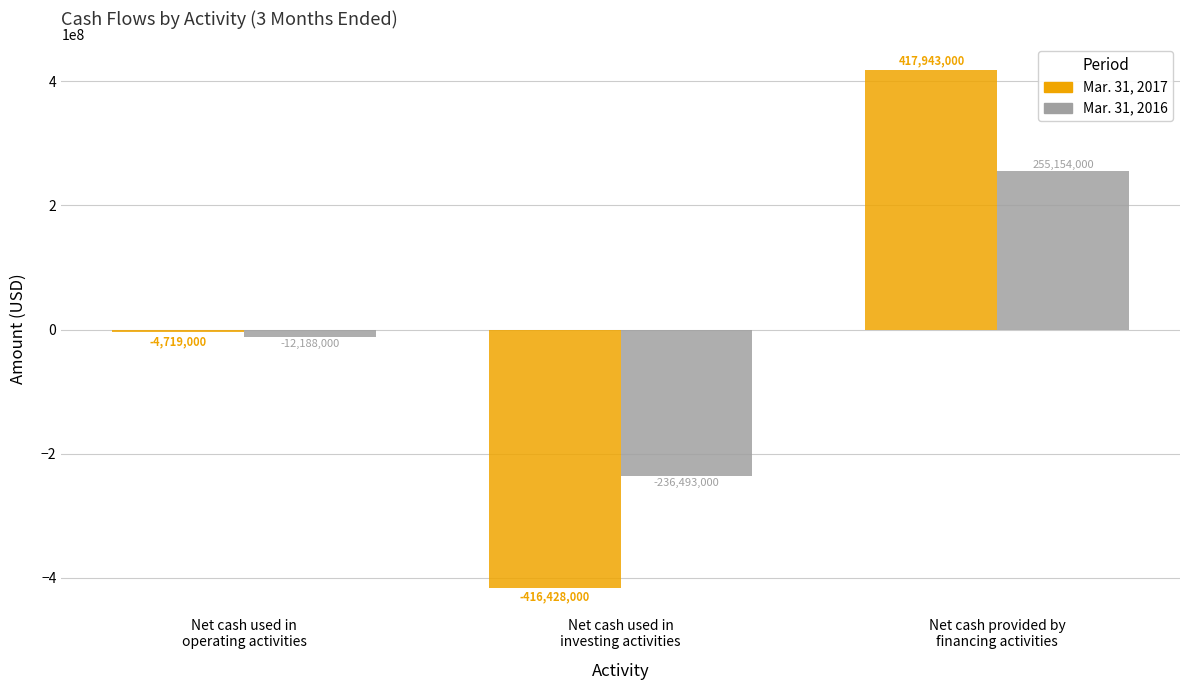

How many series are shown in this chart?

2